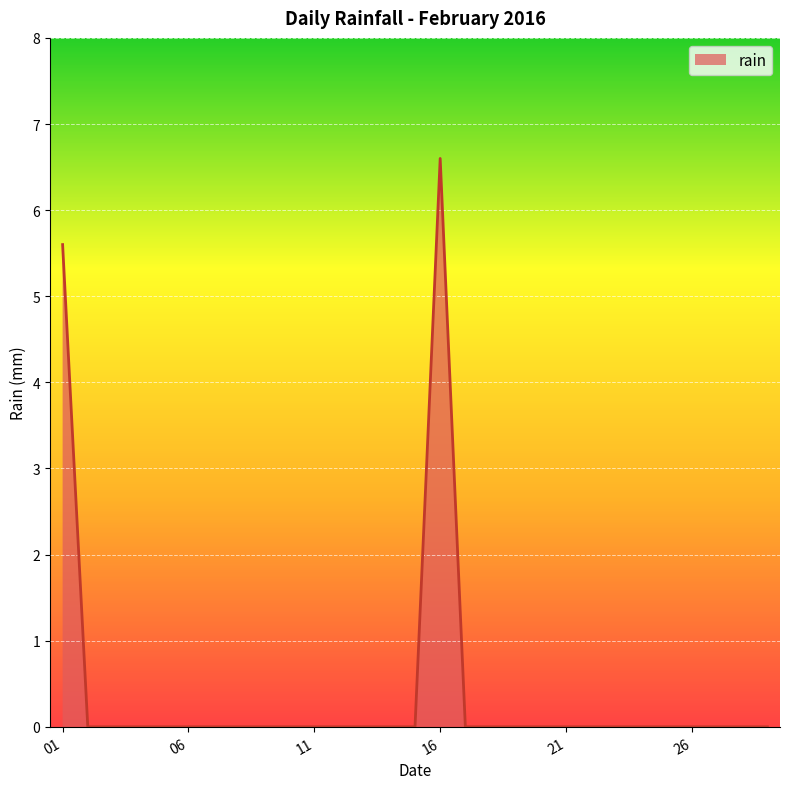

What is the greatest value displayed?

6.6